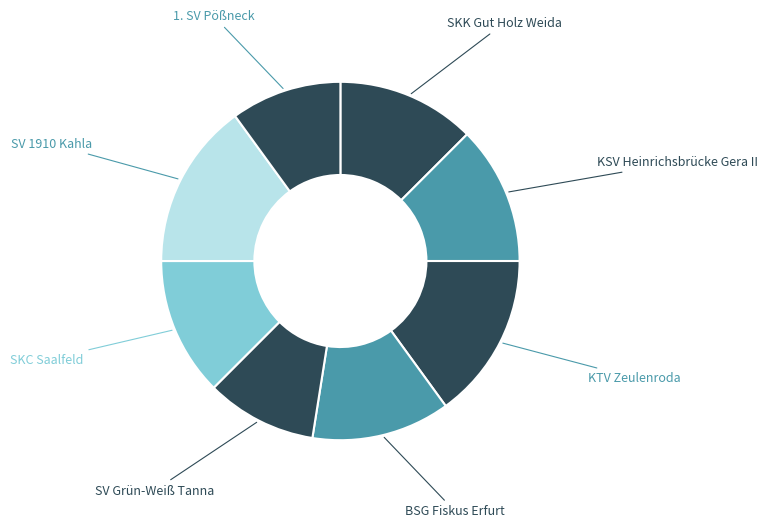

To the nearest percent, what is the average slice percentage?

12%